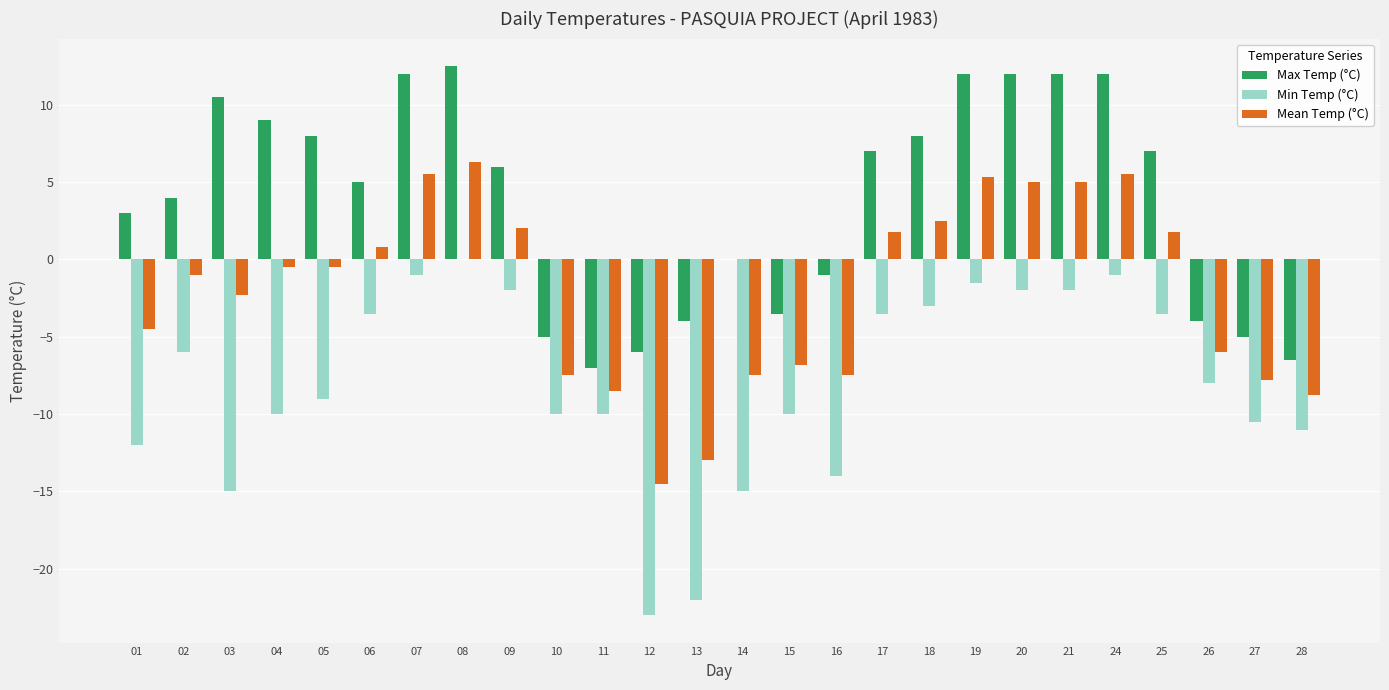

What is the maximum value shown in the chart?

12.5